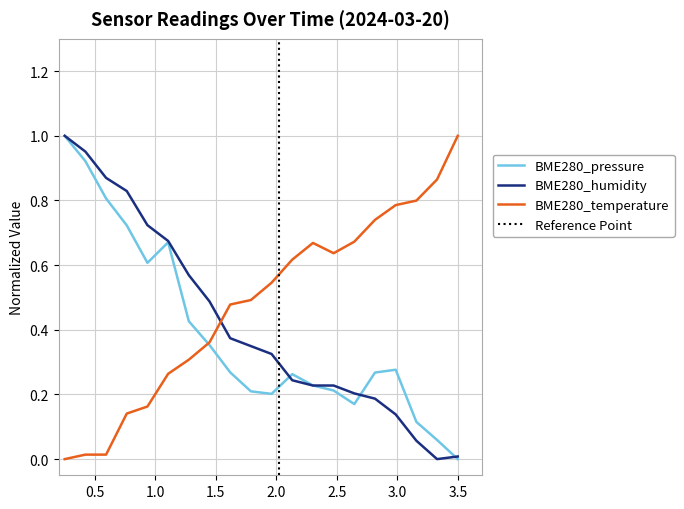

True or false: BME280_humidity and BME280_temperature intersect in this chart.

True